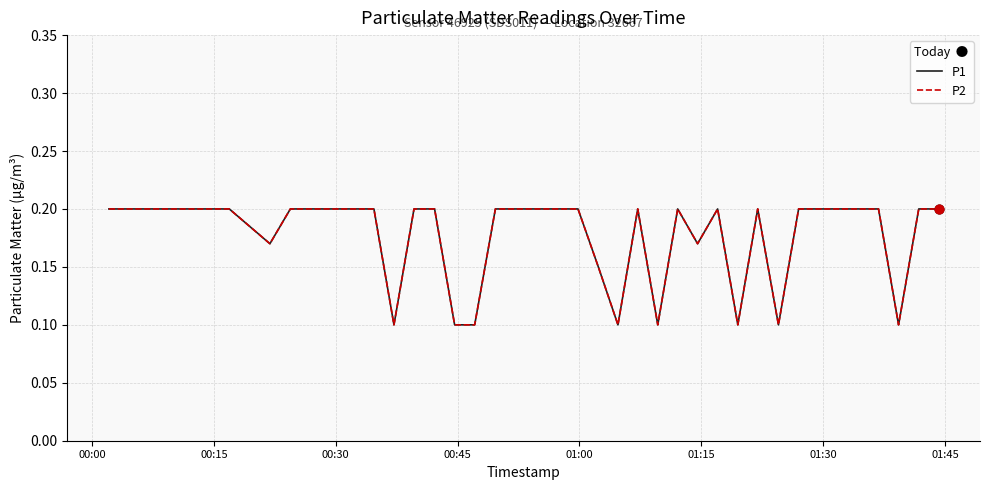

At how many categories does at least one series exceed 0?

40